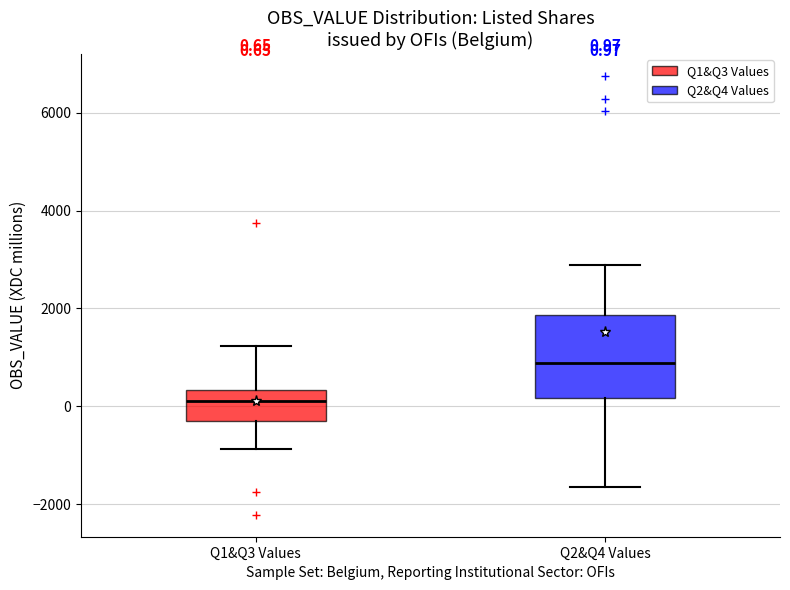

Which box has the lowest median line?

Q1&Q3 Values